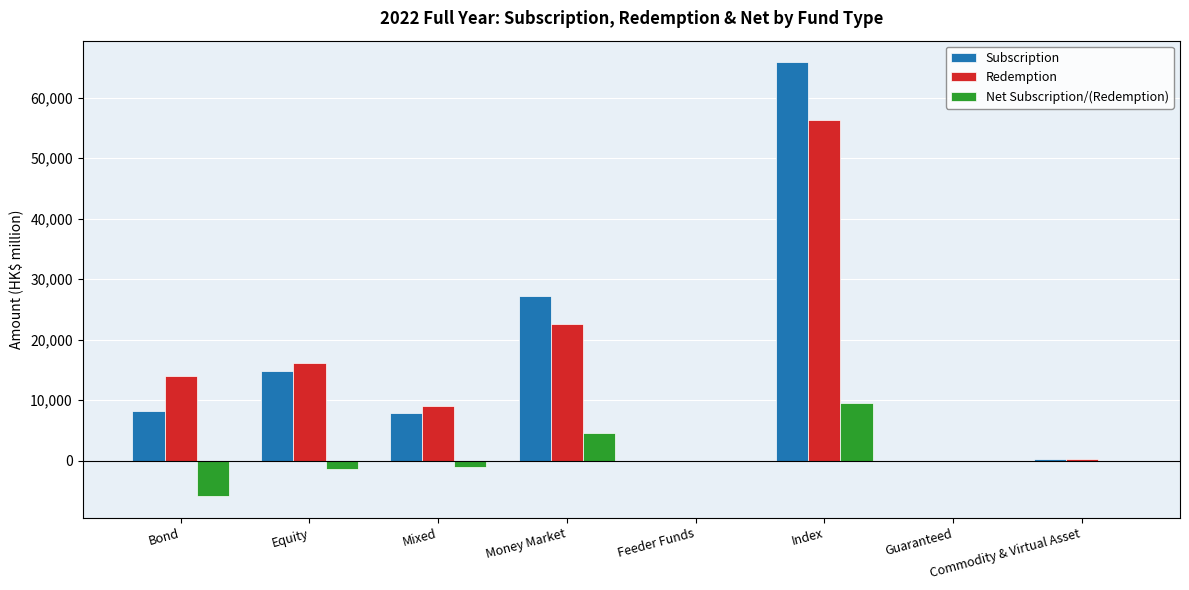

What is the spread (max minus min) of values at Equity?

17514